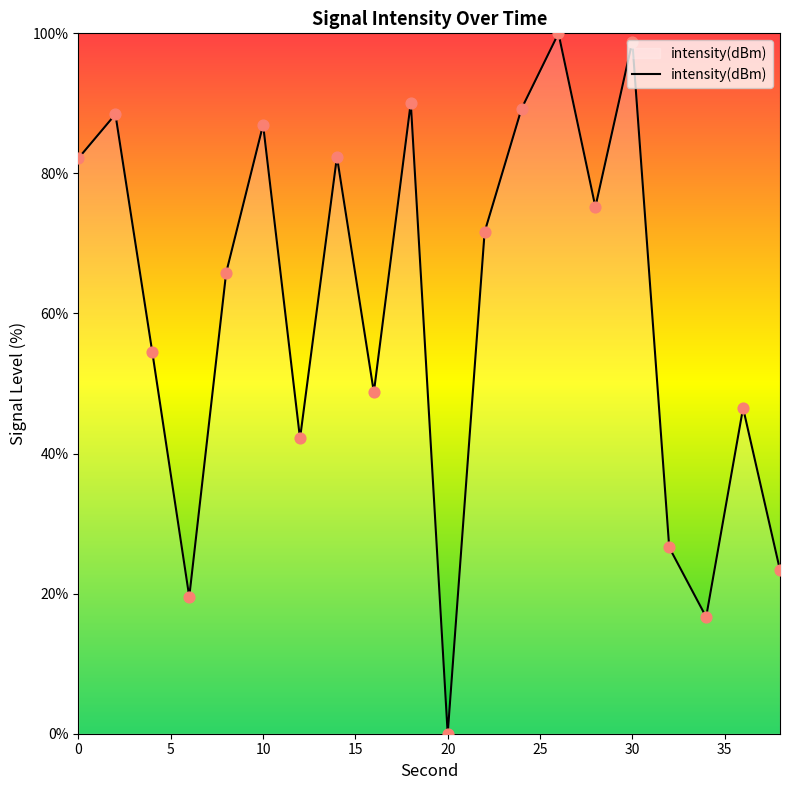

What is the difference between the maximum and minimum values?

100.0